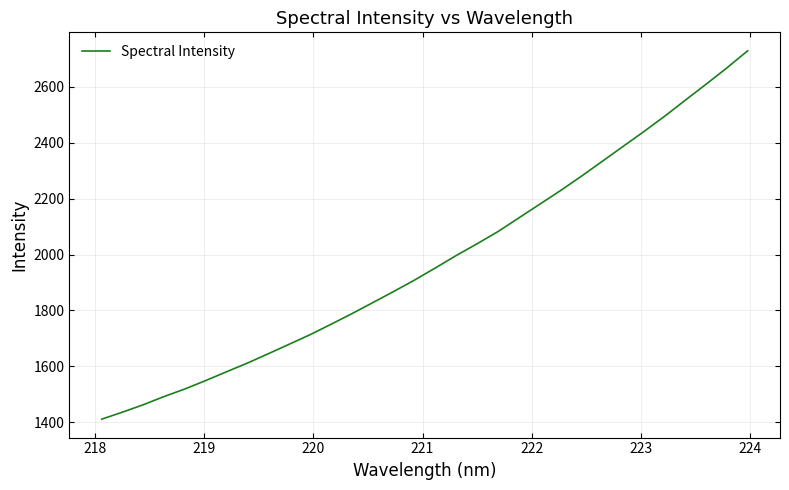

What is the greatest value displayed?

2729.1